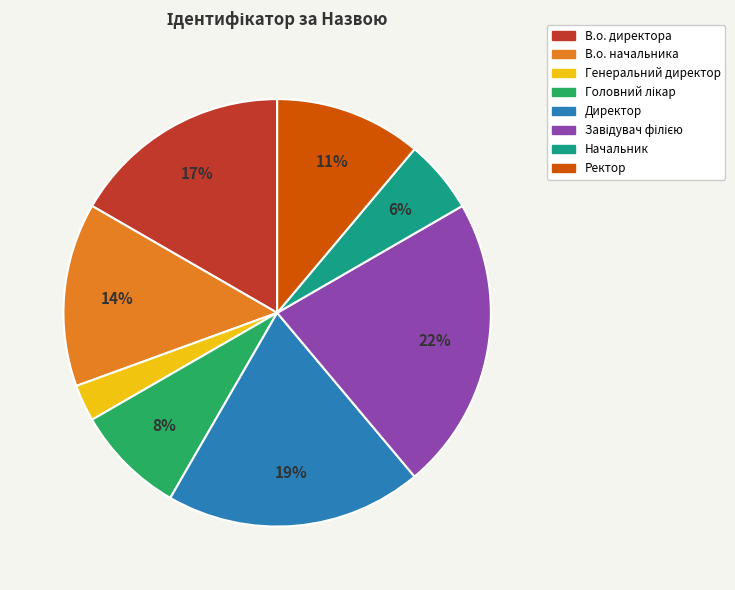

Is there a majority slice in this chart?

No